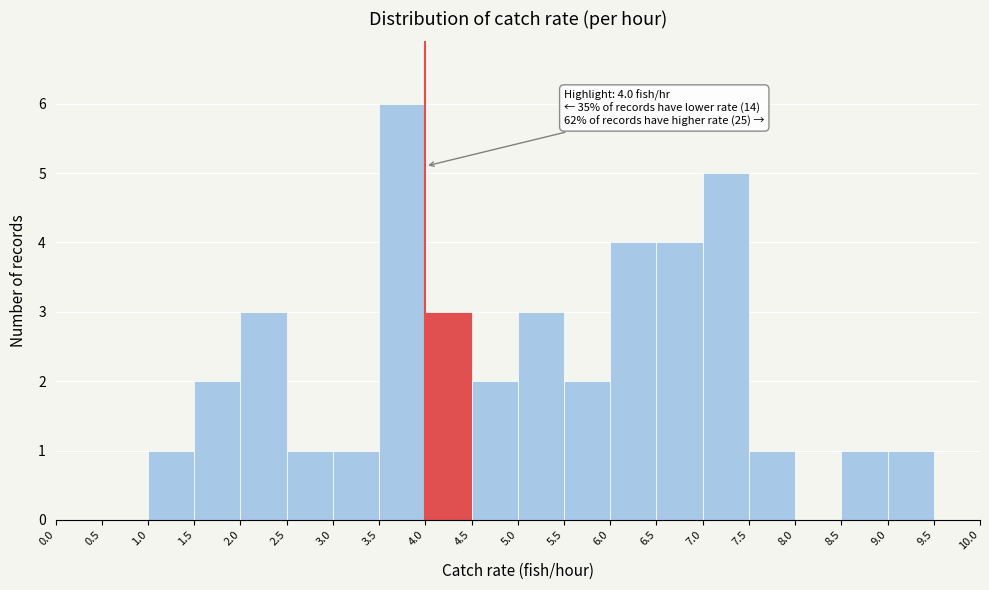

Which range on the x-axis has the tallest bar?

3.5 to 4.0